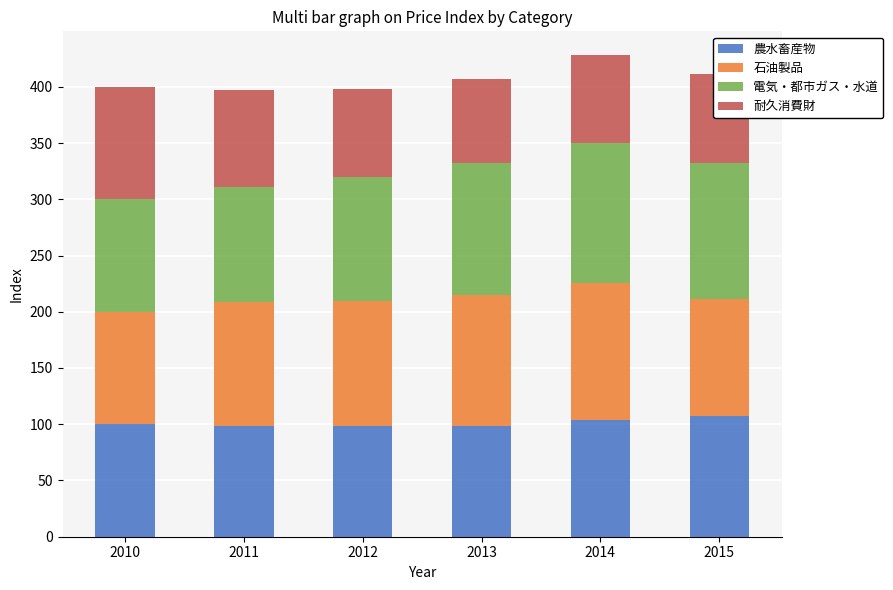

What is the maximum value for 農水畜産物?

107.7